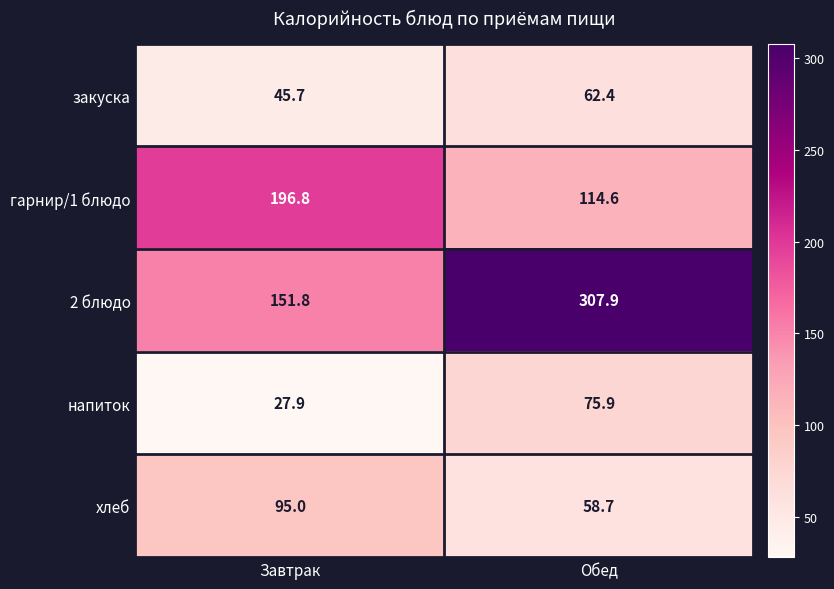

Which label corresponds to the largest value in the chart?

Обед